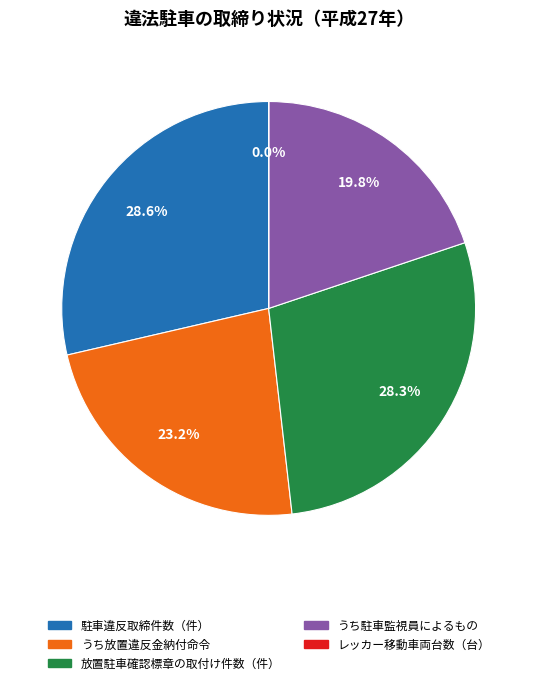

Is 放置駐車確認標章の取付け件数（件） the majority of the pie?

No